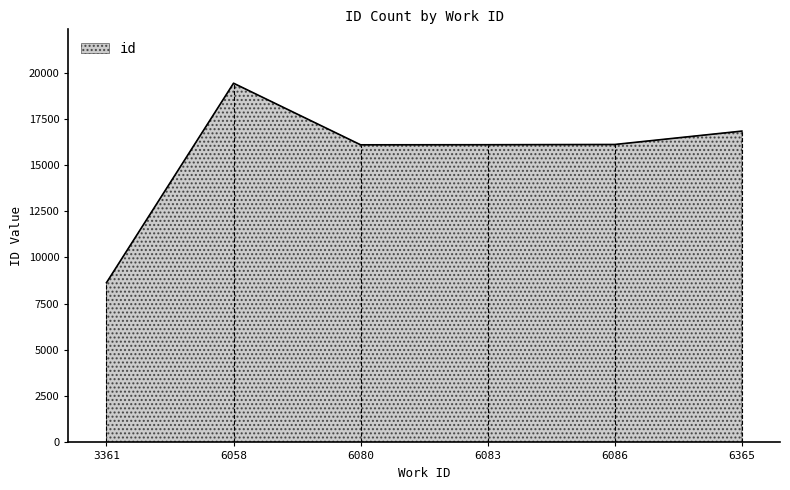

Which has a higher value, 6058 or 6083?

6058